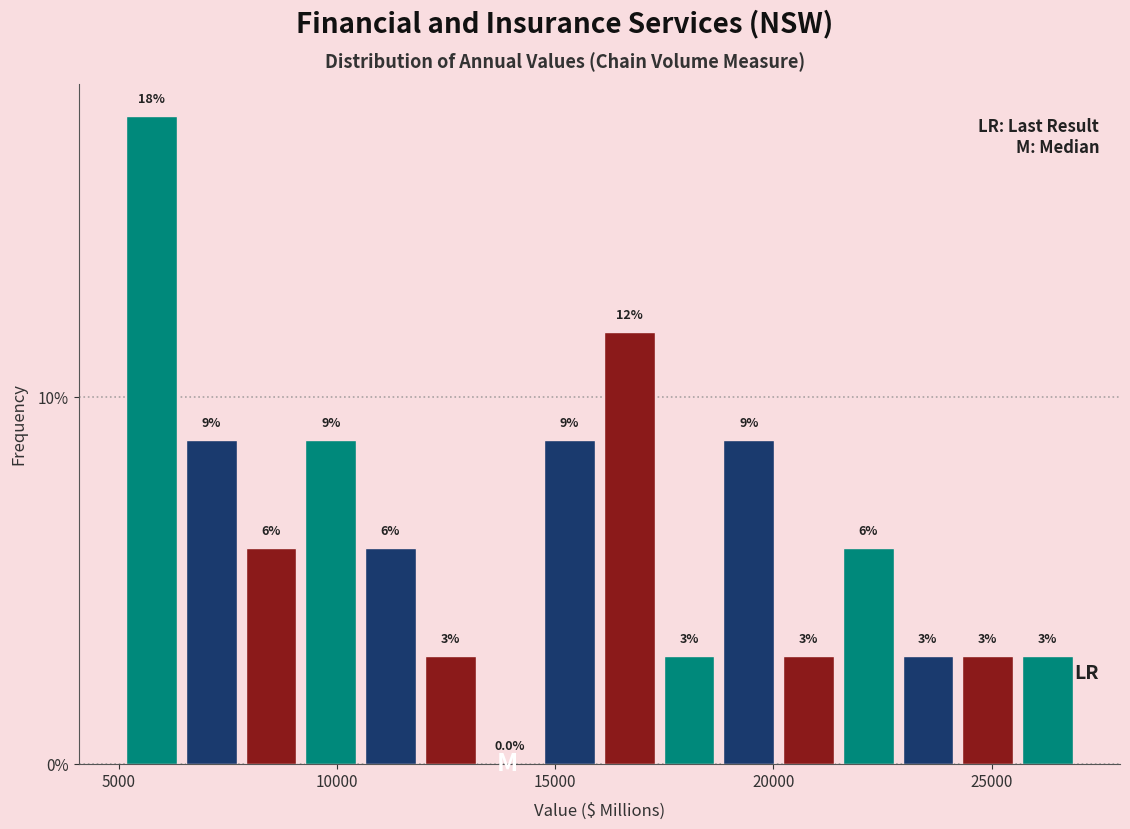

Around what value on the x-axis is the tallest bar? Give the approximate position of its centre, as read against the axis.

6000